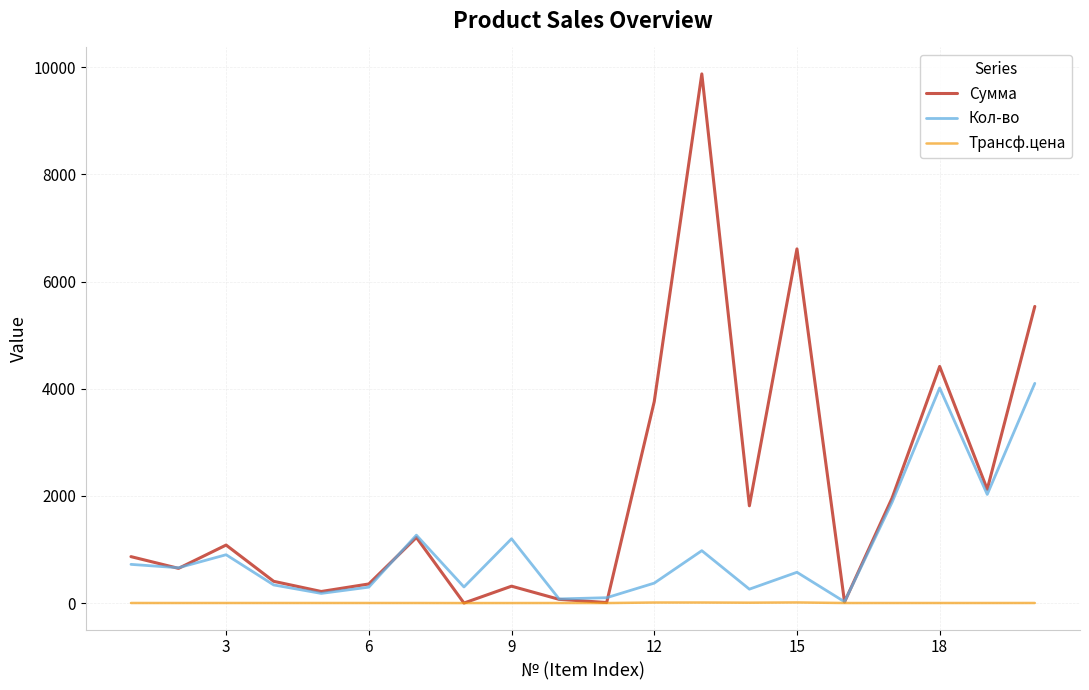

List the series in order of their overall mean, lowest first.

Трансф.цена, Кол-во, Сумма